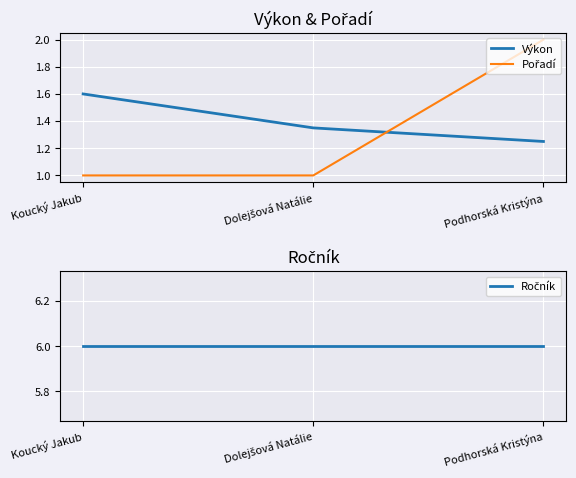

At Koucký Jakub, list the series in order from largest to smallest.

Ročník, Výkon, Pořadí